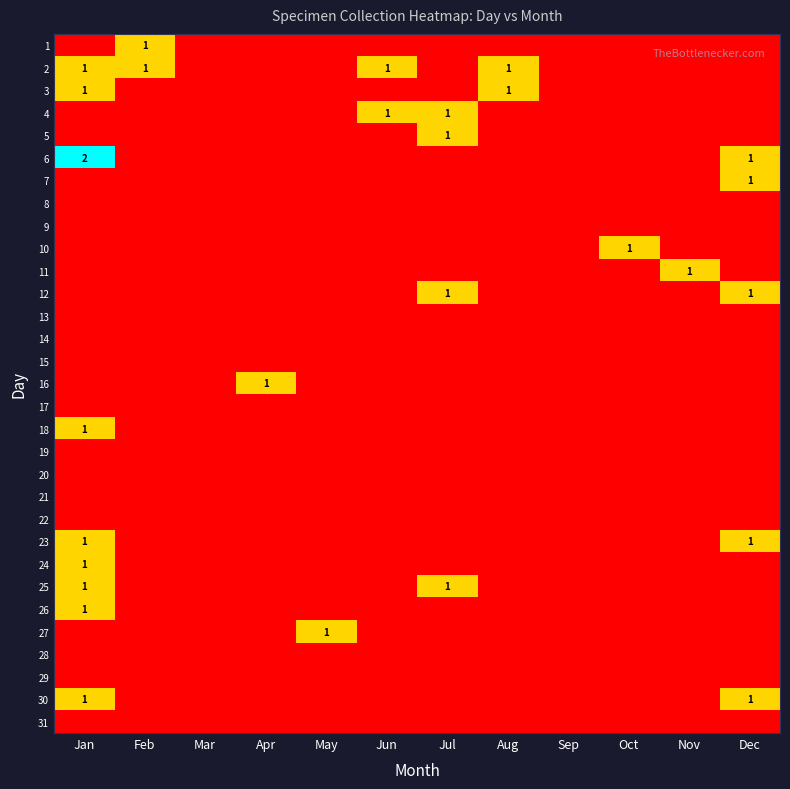

True or false: 18 has a value of 1 at Jan.

True